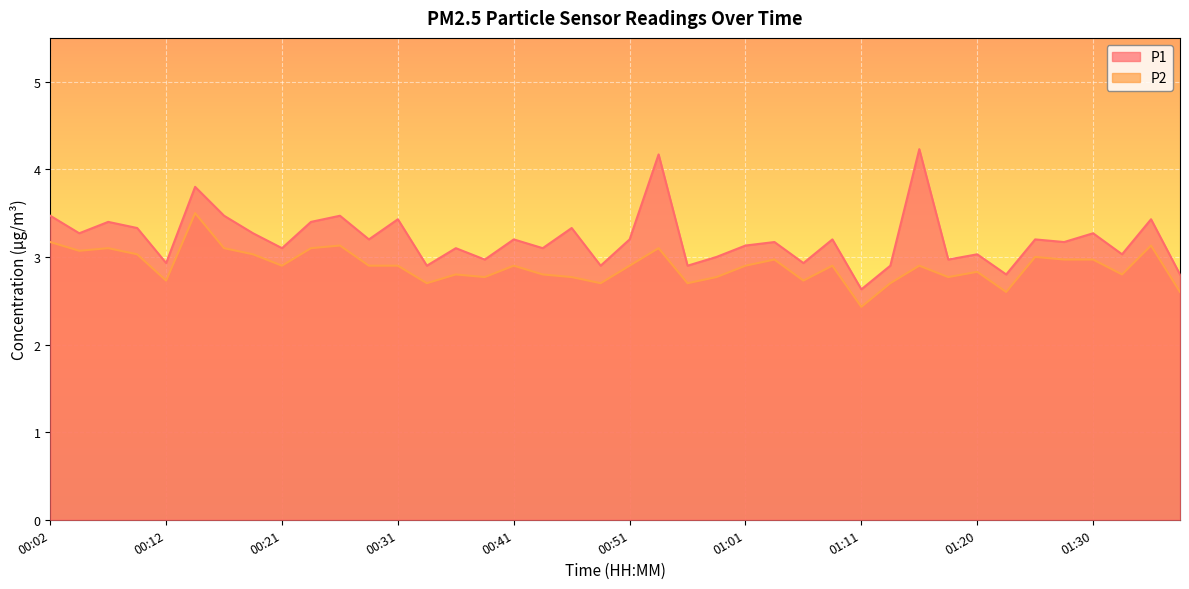

True or false: P1 has a value of 3.3 at 00:09.

True